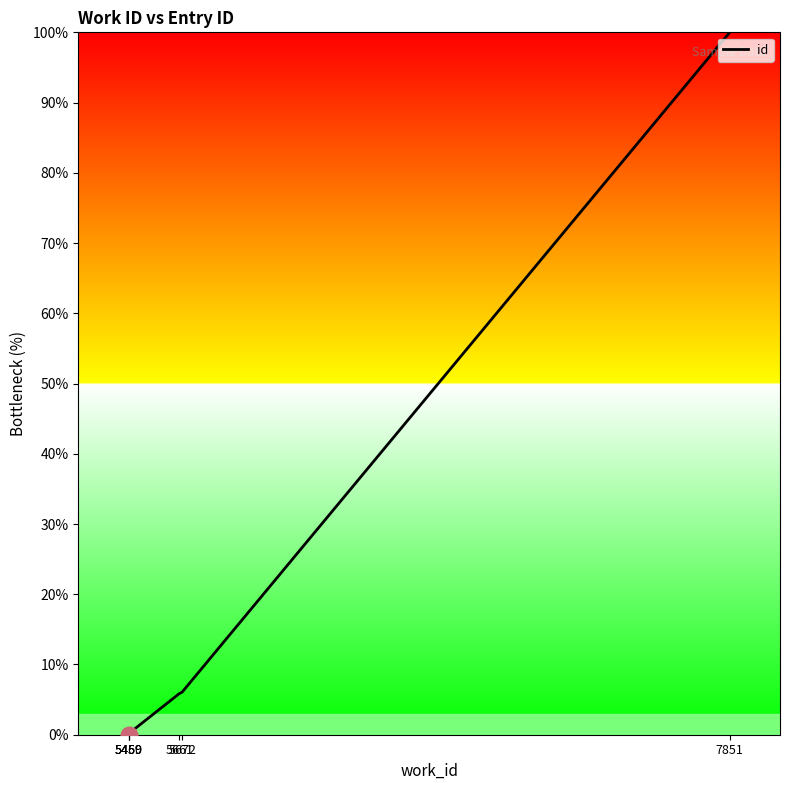

What is the difference between the second highest and minimum values?

6.1